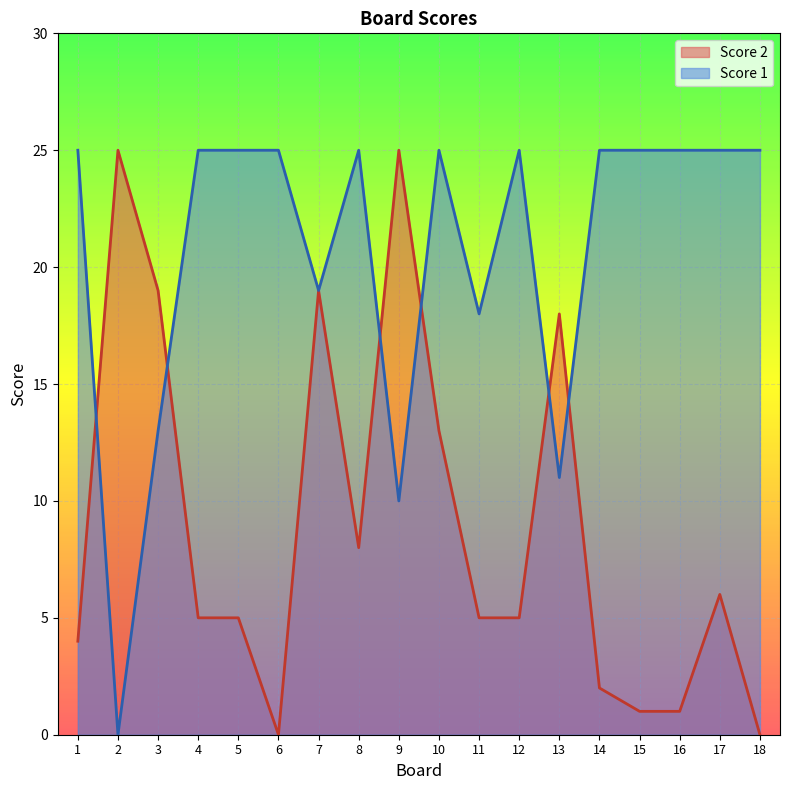

Which series has the largest total across all categories?

Score 1